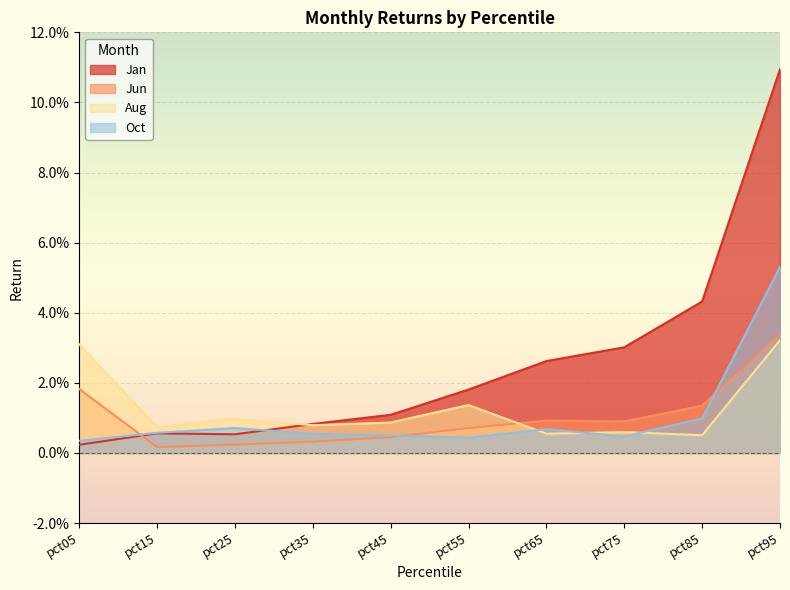

Where is the first local maximum for Jan?

pct15